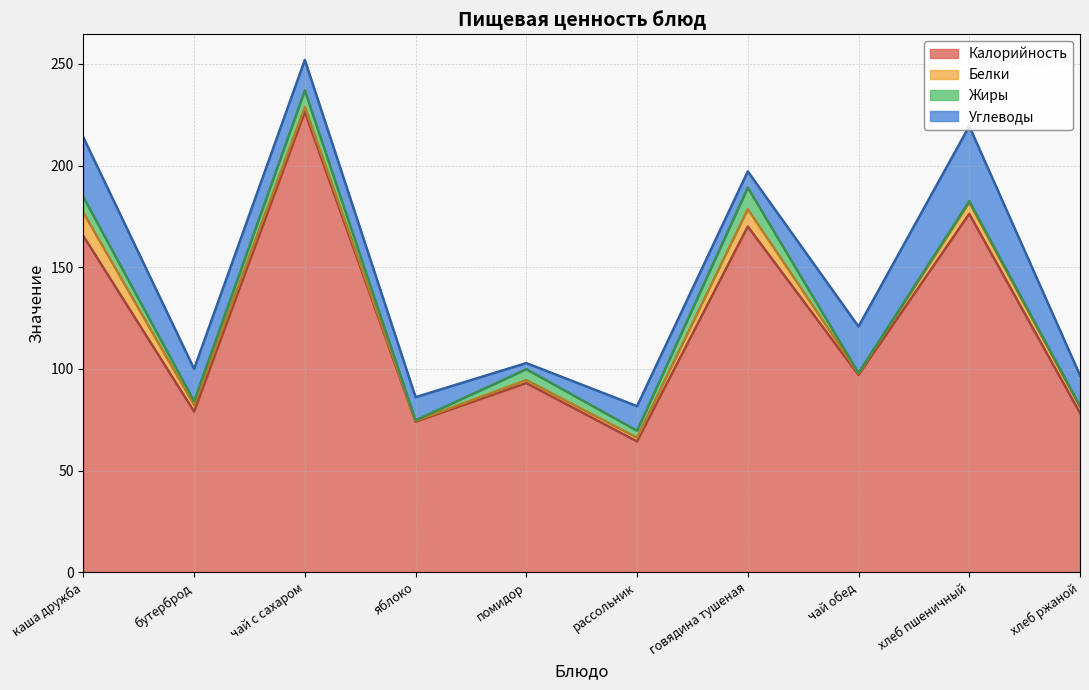

Is it true that Белки equals 8.6 at говядина тушеная?

True